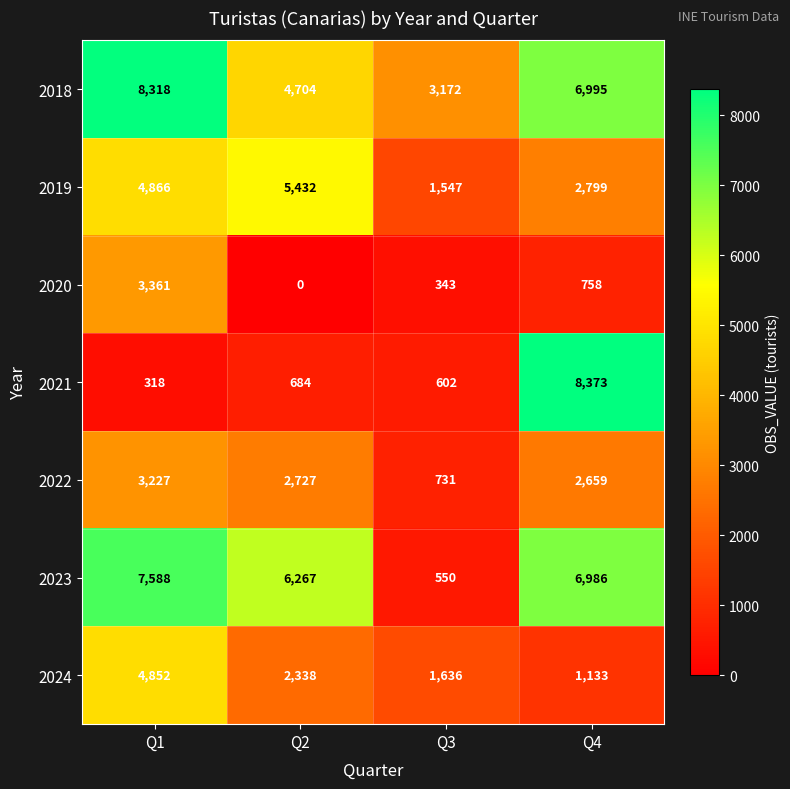

What is the spread (max minus min) of values at Q4?

7615